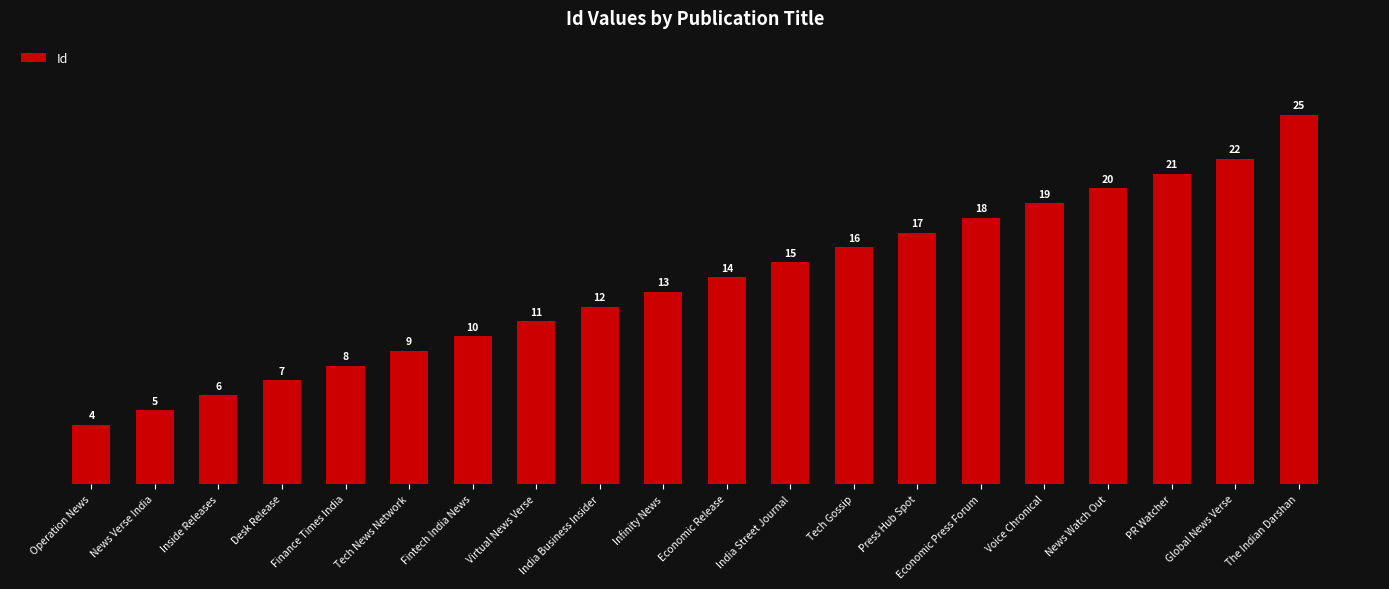

What is the label of the 12th bar from the right?

India Business Insider